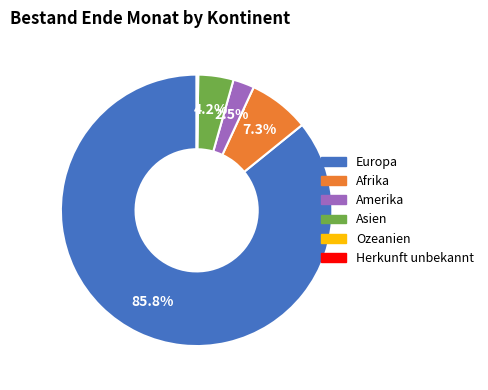

What is the largest slice in the pie chart?

Europa